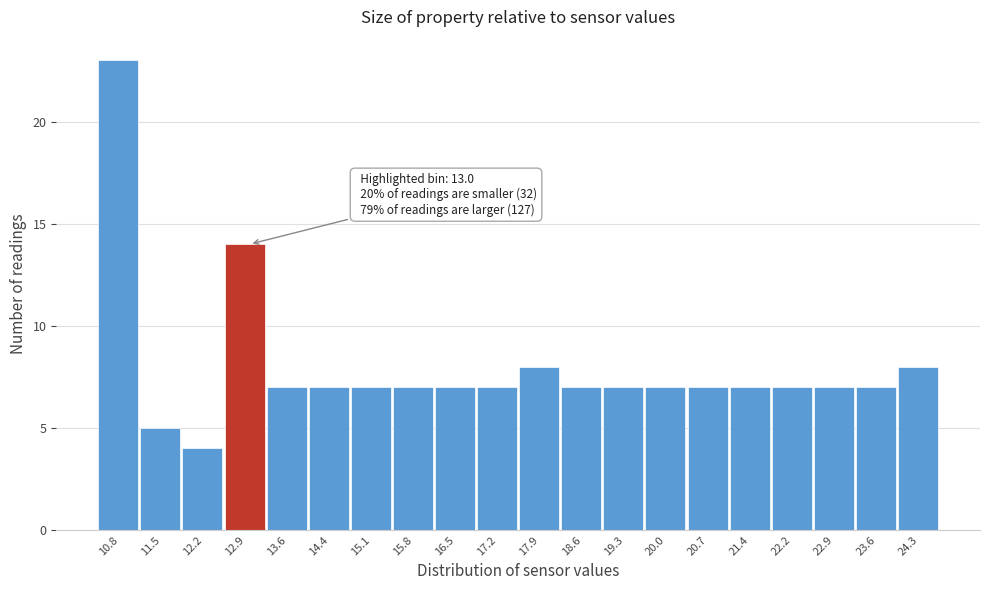

Reading left to right, transcribe all the data shown in this chart.

23	5	4	14	7	7	7	7	7	7	8	7	7	7	7	7	7	7	7	8